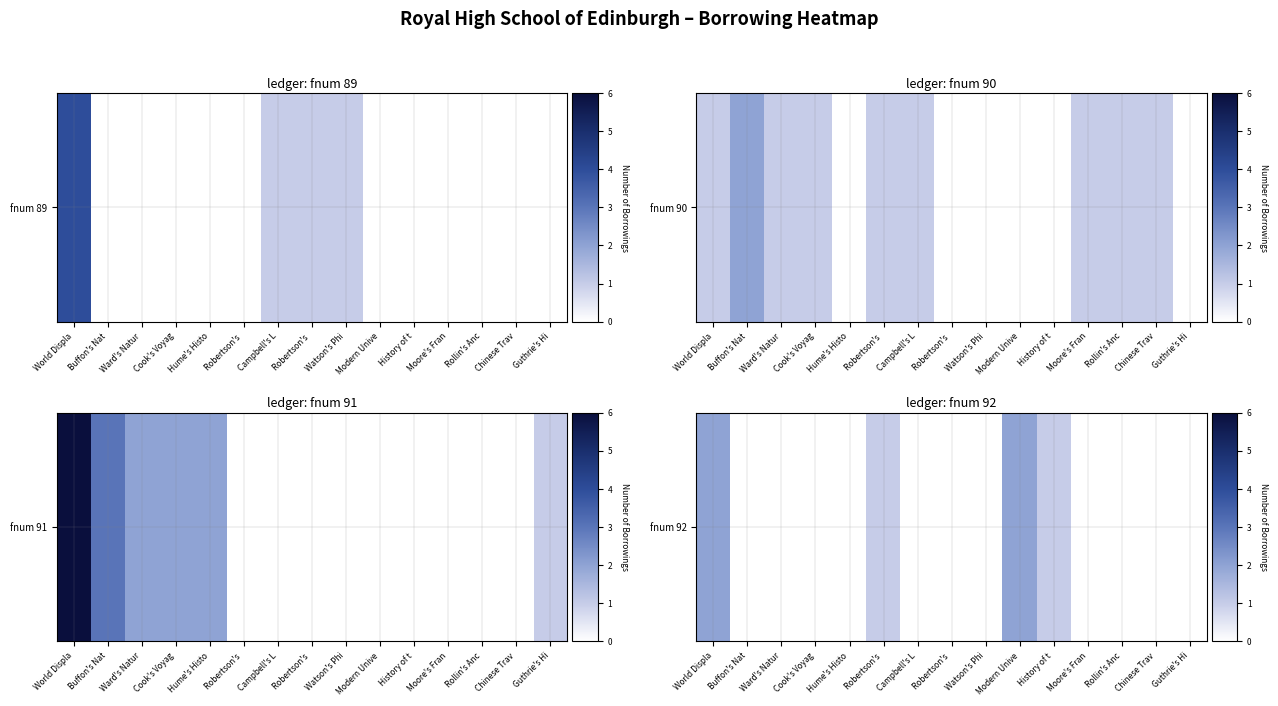

Between Hume's Histo and Robertson's , which is larger?

Robertson's 